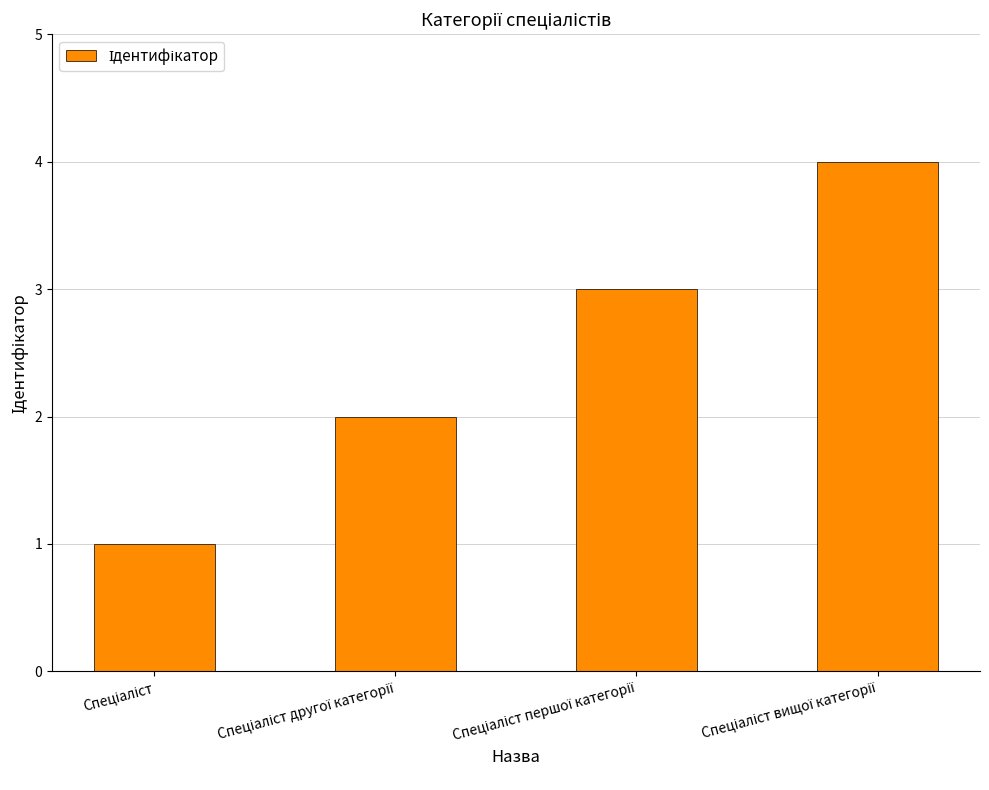

Count the number of data series in this chart.

1